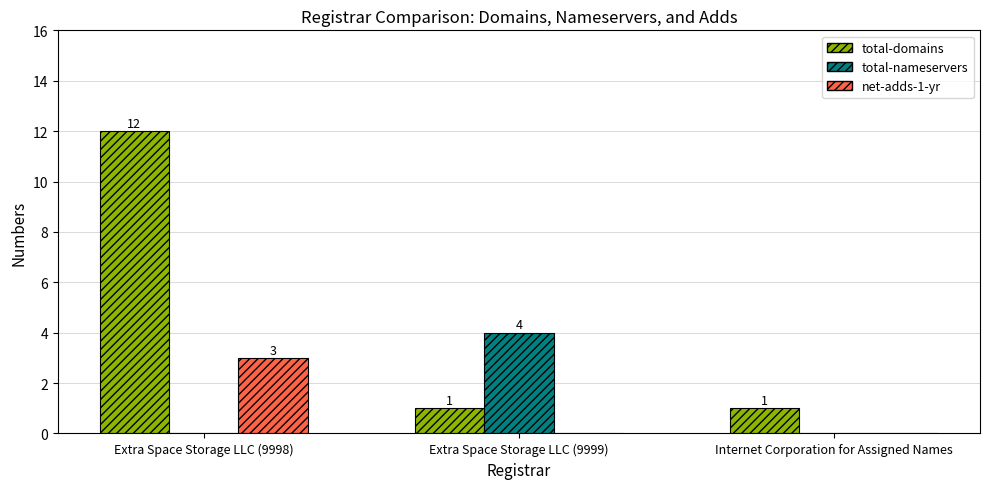

Between Extra Space Storage LLC (9998) and Internet Corporation for Assigned Names, which series saw the biggest shift?

total-domains